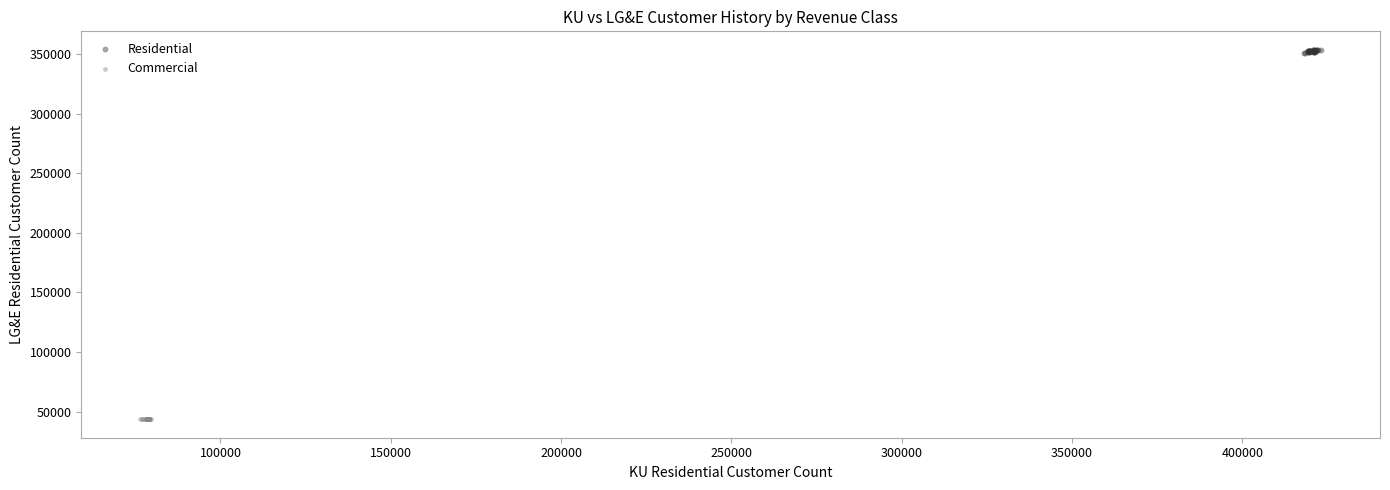

Which series reaches the maximum Y coordinate?

Residential